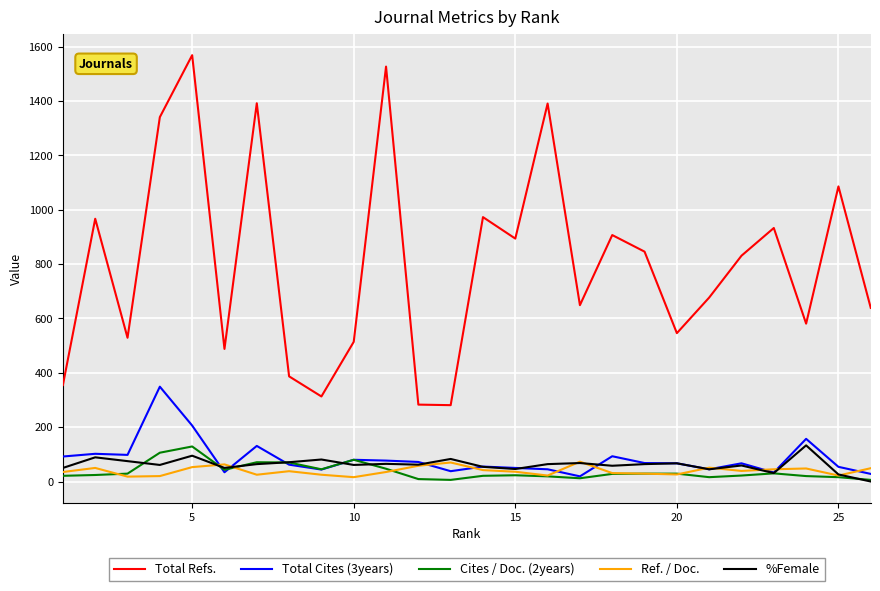

Which series has the largest total across all categories?

Total Refs.